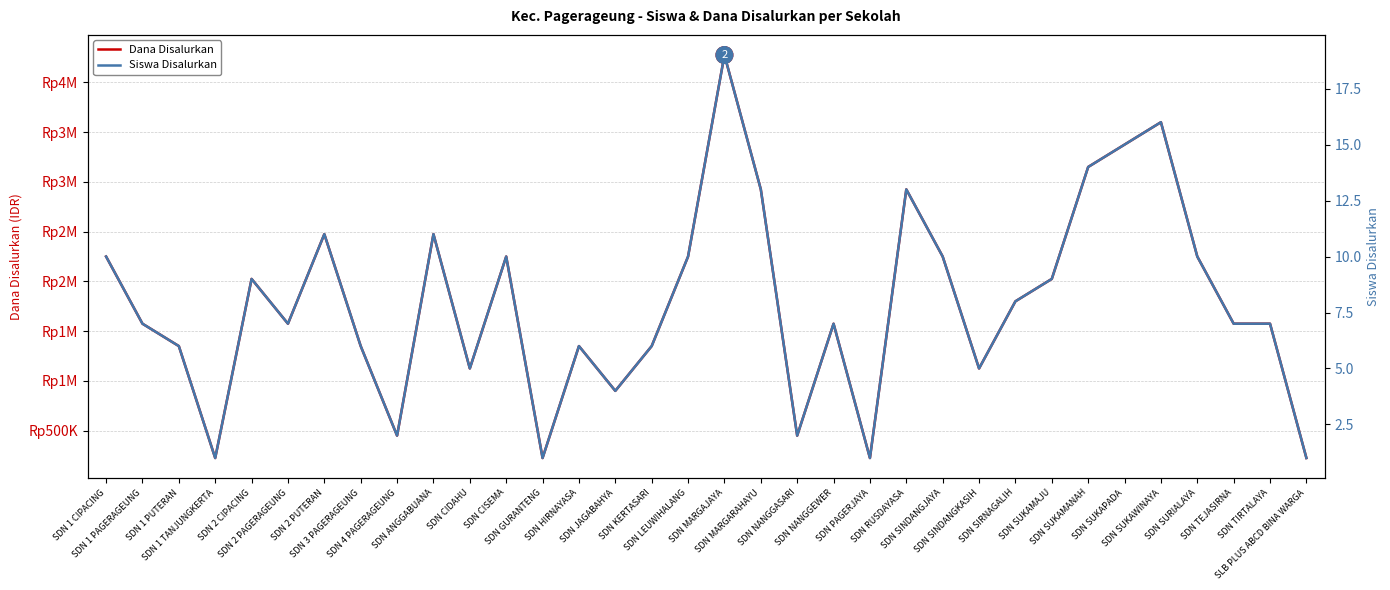

At which label does Dana Disalurkan reach its minimum?

SDN 1 TANJUNGKERTA